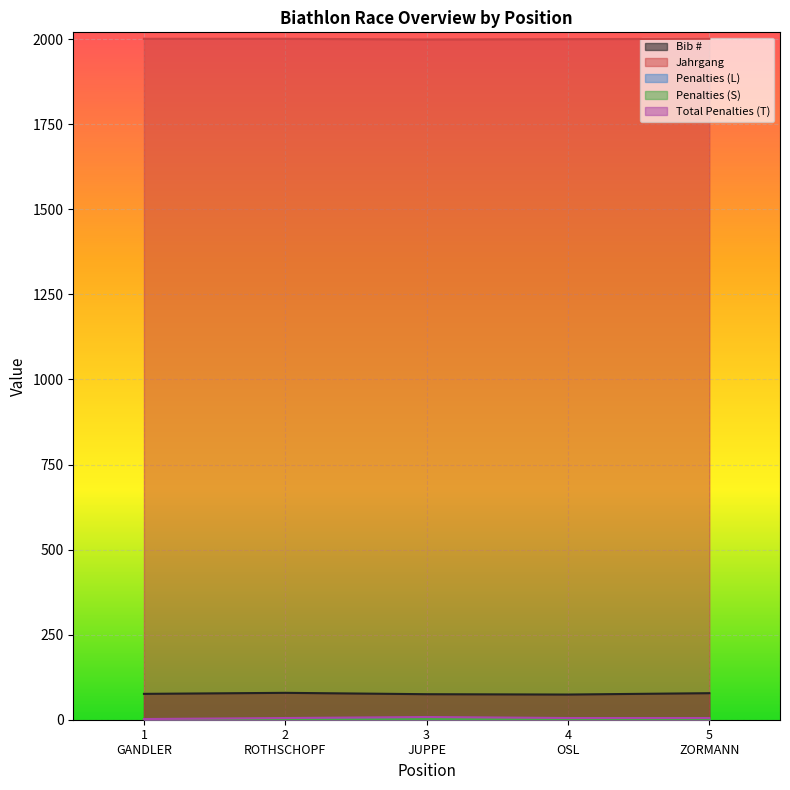

True or false: Jahrgang and Bib # cross at least once.

False